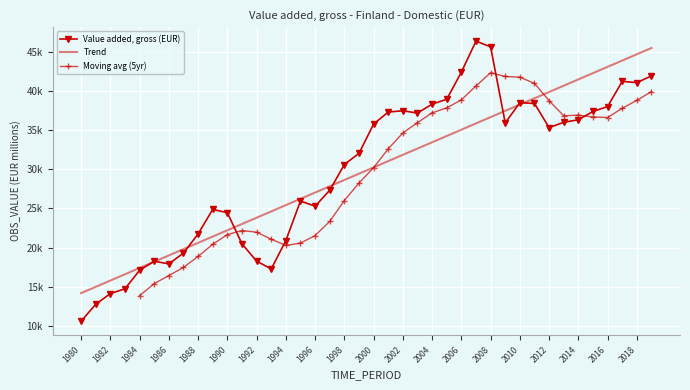

Reading left to right, list all the values displayed in this chart.

10616.1	12774.8	14132.9	14753.2	17113.2	18263.2	17924.1	19307.4	21752.4	24876.8	24453.0	20482.7	18274.3	17278.0	20905.4	25942.9	25282.9	27317.0	30594.7	32026.0	35758.0	37293.0	37455.0	37158.0	38303.0	38918.0	42382.0	46335.0	45607.0	35904.0	38486.0	38385.0	35304.0	35984.0	36310.0	37366.0	37991.0	41205.0	41047.0	41903.0